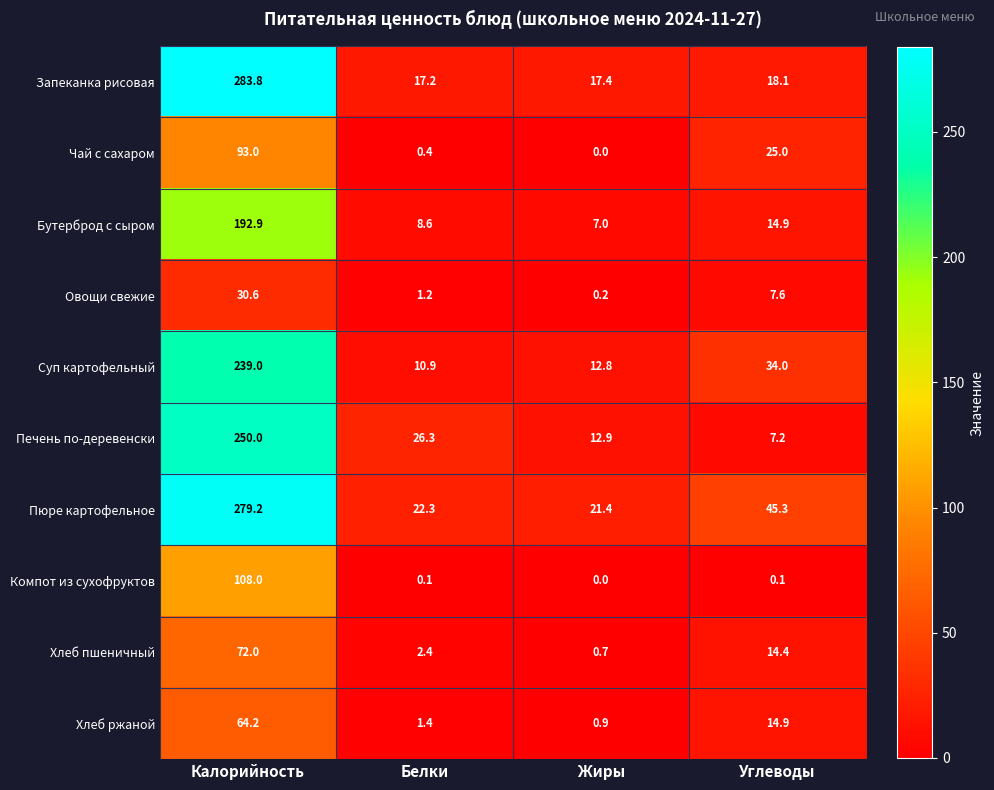

List the series in order of their peak value, lowest first.

Овощи свежие, Хлеб ржаной, Хлеб пшеничный, Чай с сахаром, Компот из сухофруктов, Бутерброд с сыром, Суп картофельный, Печень по-деревенски, Пюре картофельное, Запеканка рисовая